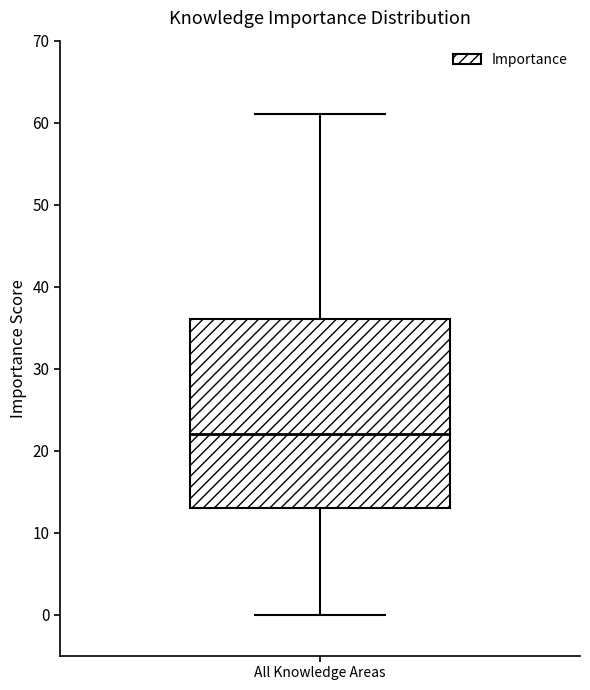

Where is the lower edge of the box for All Knowledge Areas on the y-axis? The values are not printed on the chart, so give them approximately, as read against the axis.

13